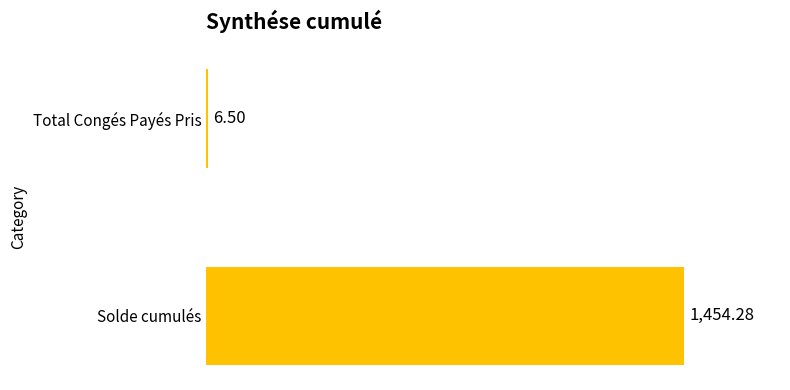

At which category does the chart reach its peak across all series?

Solde cumulés